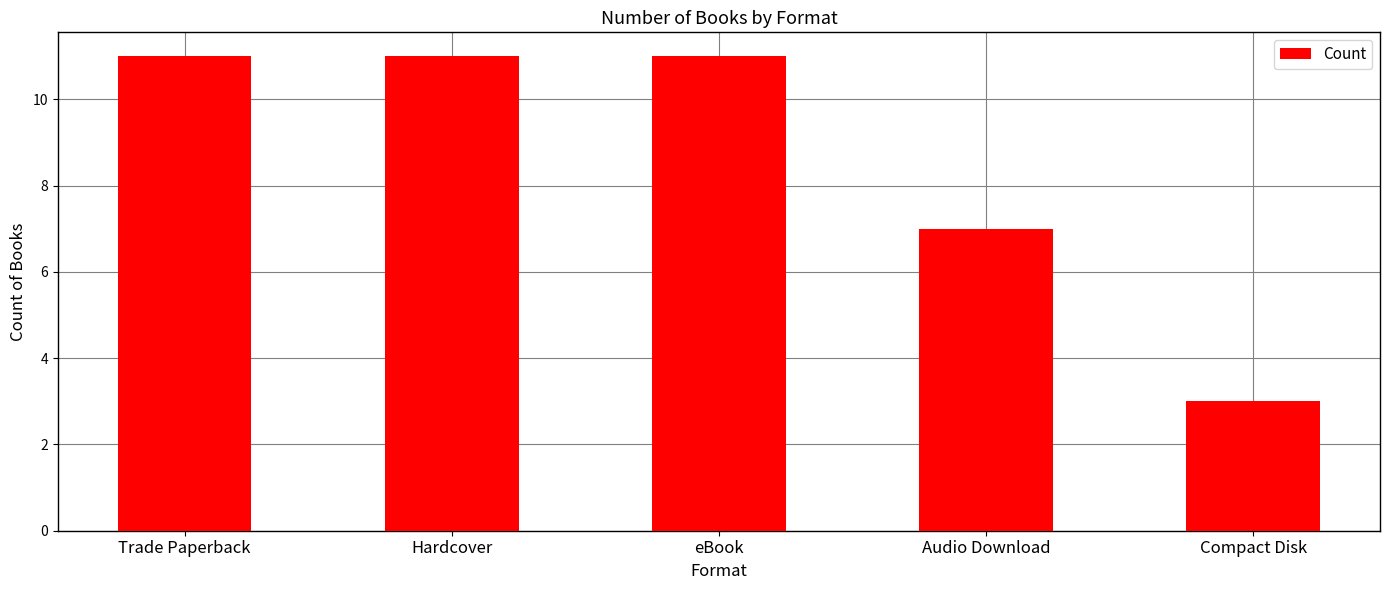

Reading left to right, list all the values displayed in this chart.

11	11	11	7	3